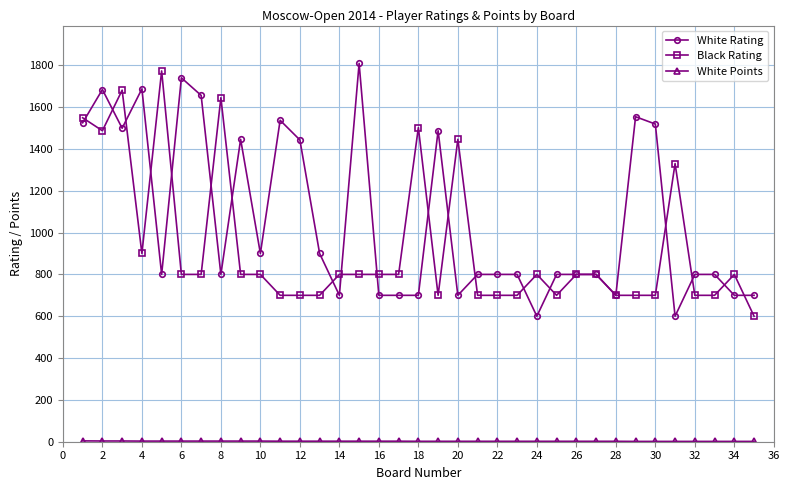

What is the value of the White Rating point at the 19th from the left?

1487.0